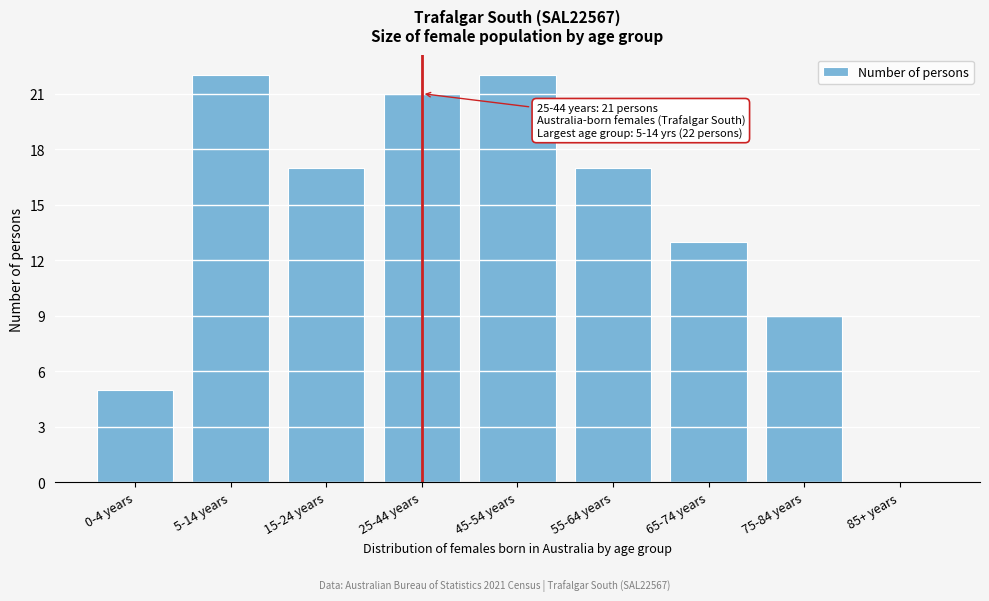

Reading left to right, what are all the values shown in this chart?

0-4 years=5	5-14 years=22	15-24 years=17	25-44 years=21	45-54 years=22	55-64 years=17	65-74 years=13	75-84 years=9	85+ years=0